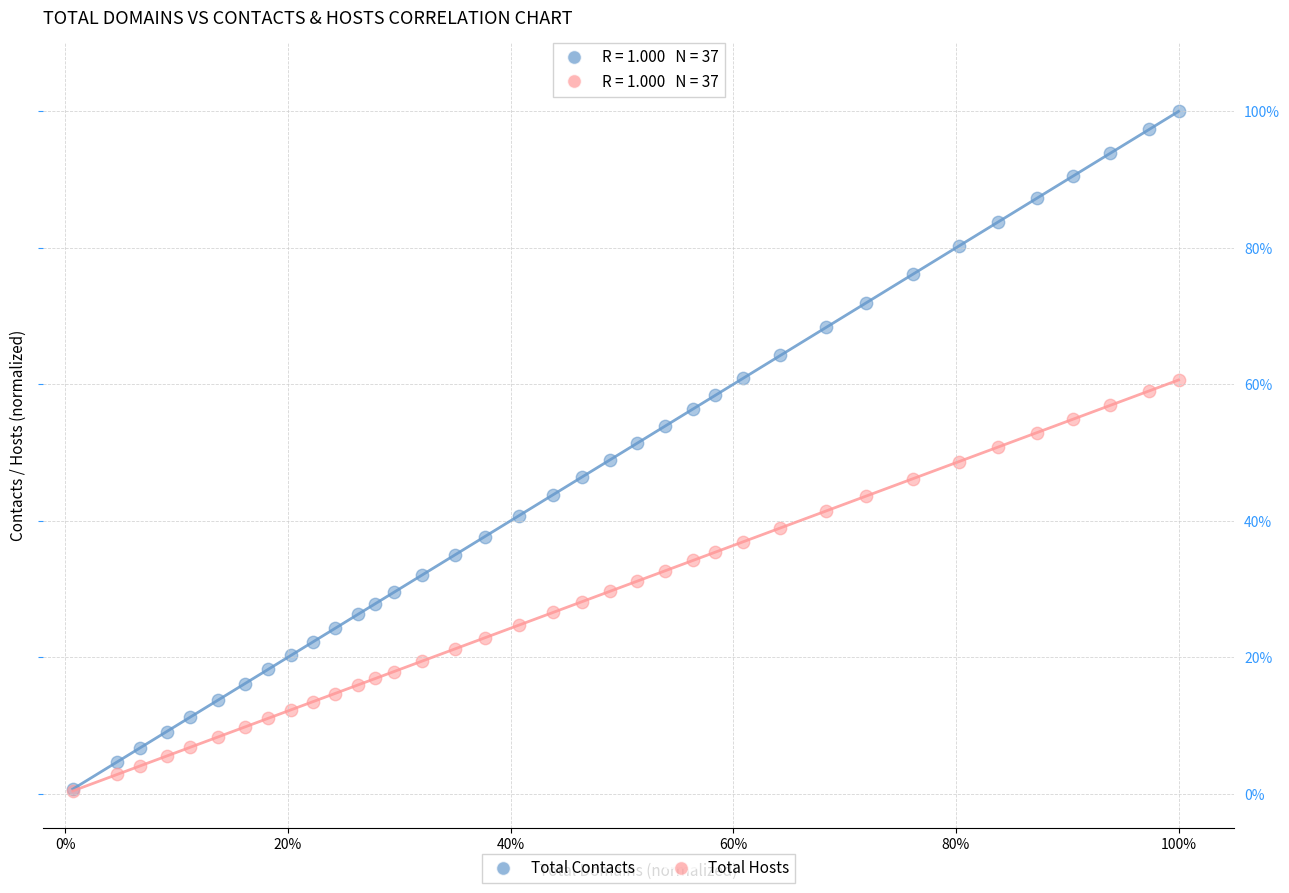

What are all the series names shown in the legend?

Total Contacts, Total Hosts